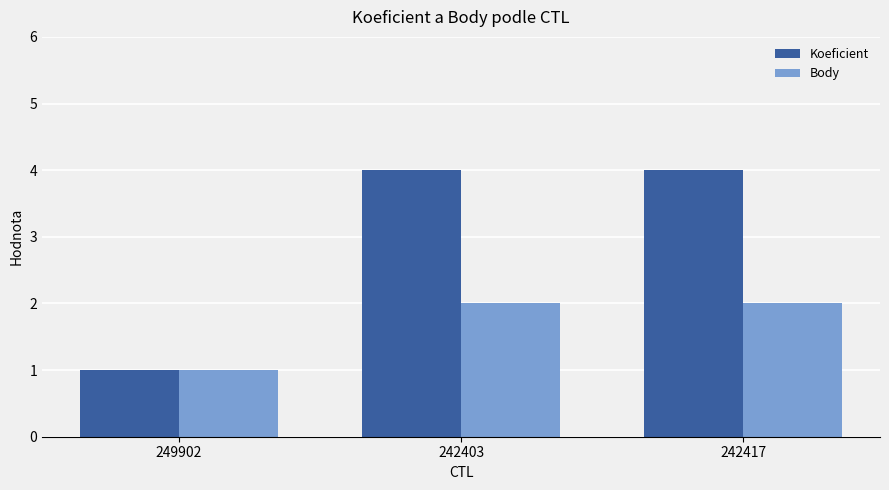

Rank the series by their maximum value, from lowest to highest.

Body, Koeficient